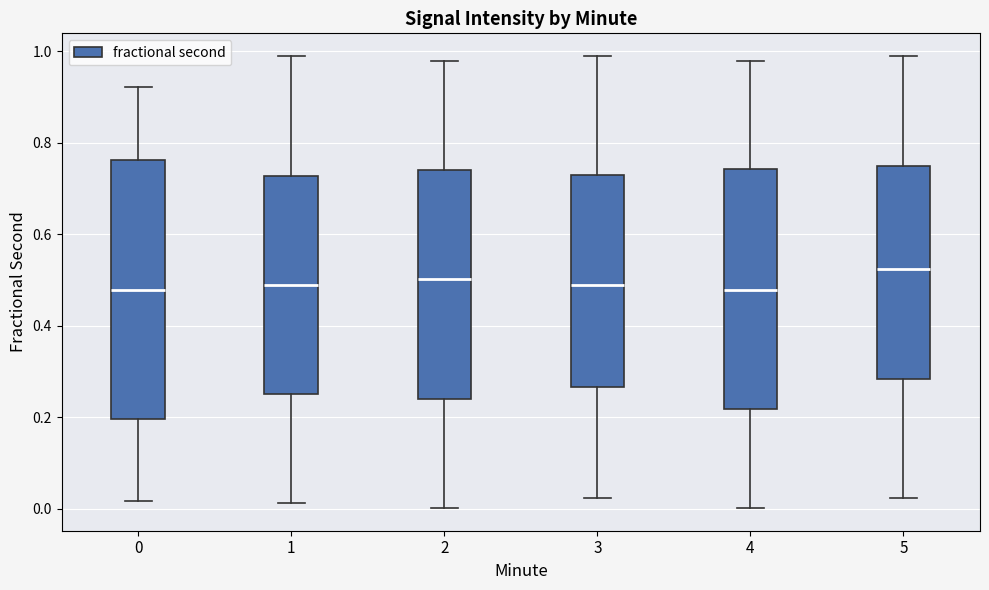

Which box is the tallest, from its lower edge to its upper edge?

0